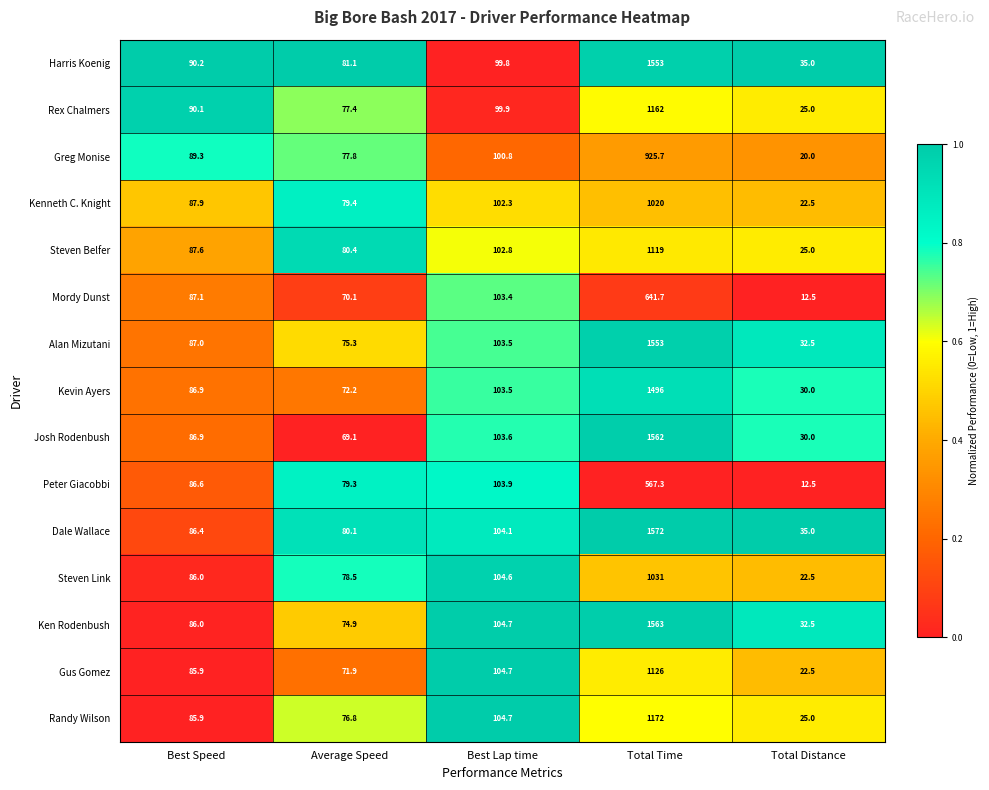

Which series has the widest spread of values?

Dale Wallace